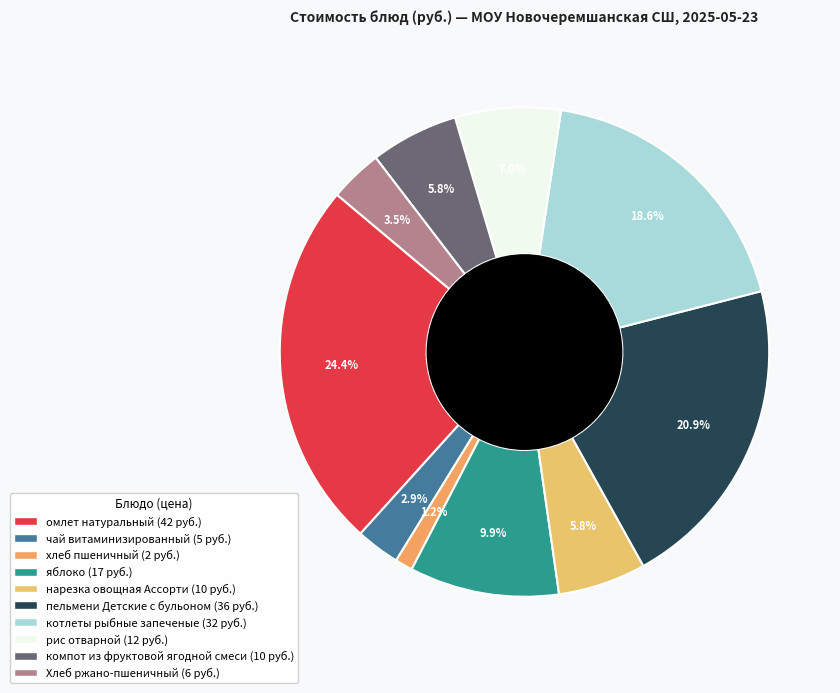

How many segments does this pie chart have?

10